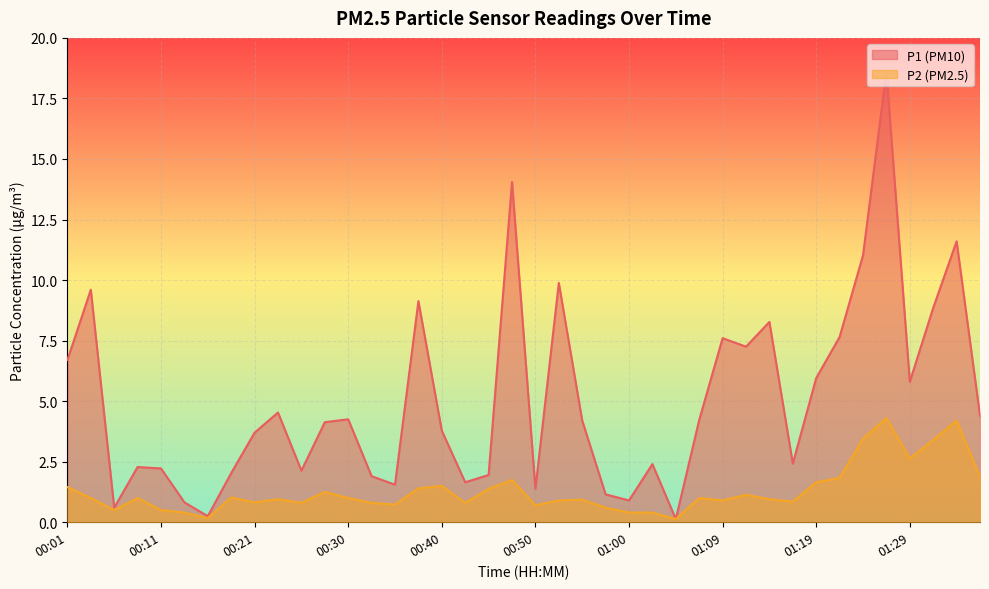

Rank the series by their average value, from lowest to highest.

P2 (PM2.5), P1 (PM10)